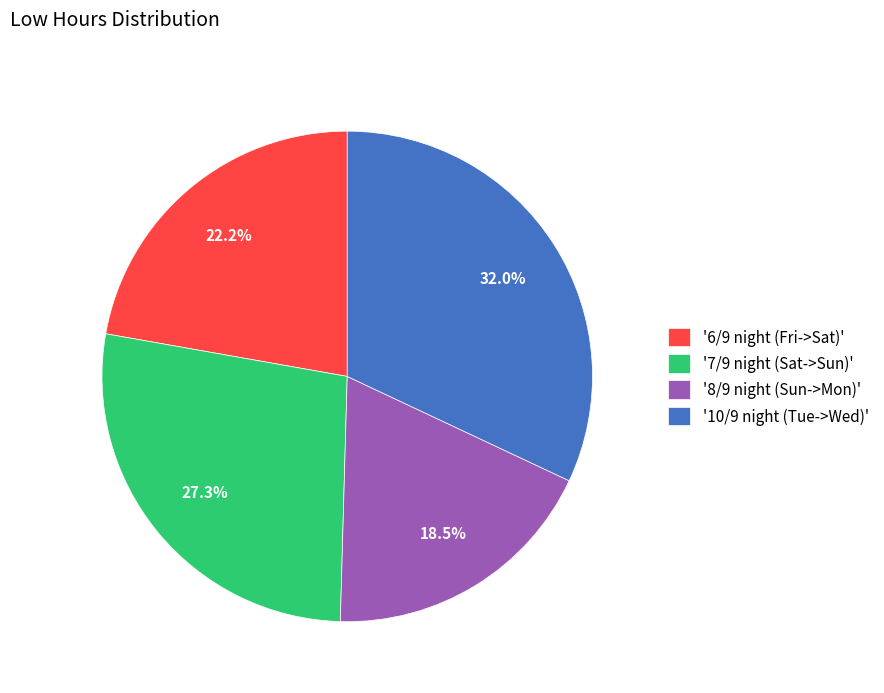

How many segments does this pie chart have?

4